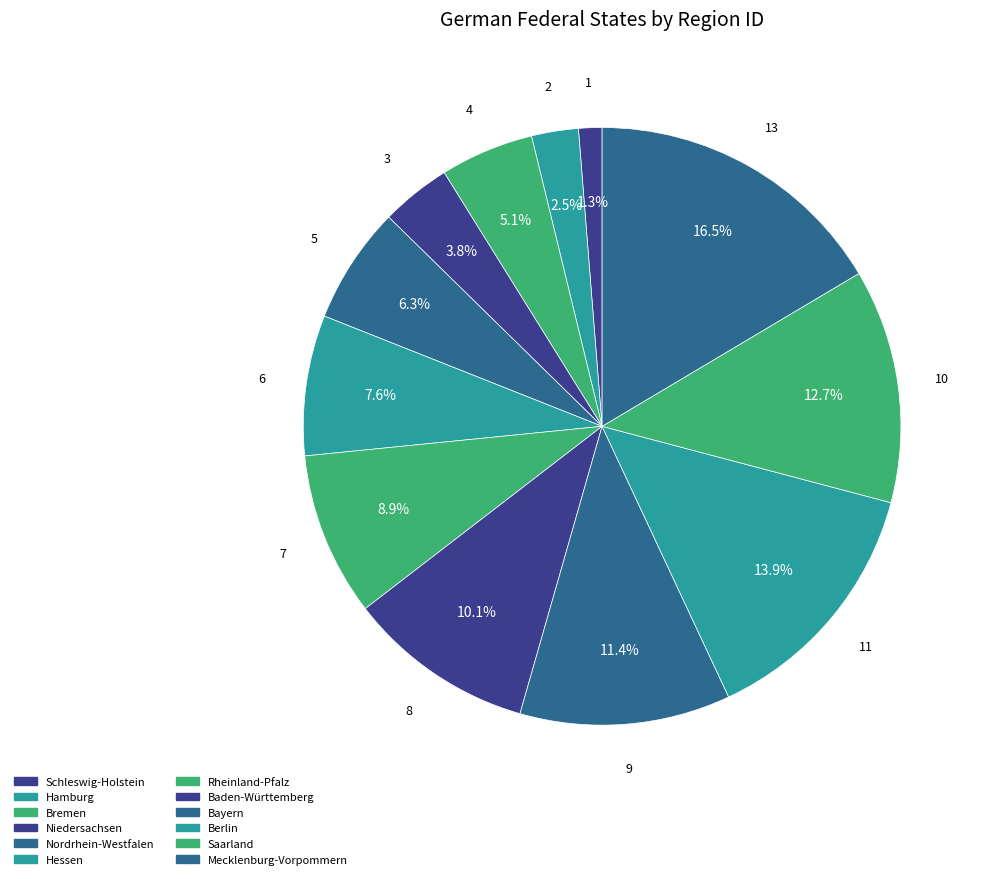

How many slices are in this pie chart?

12